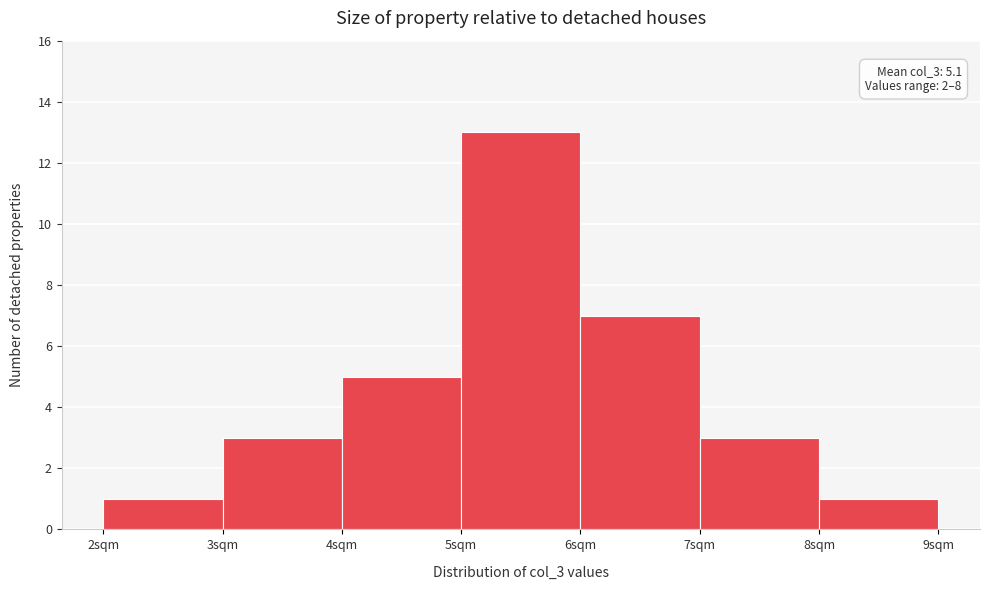

Over which range of the x-axis is the bar tallest?

5 to 6